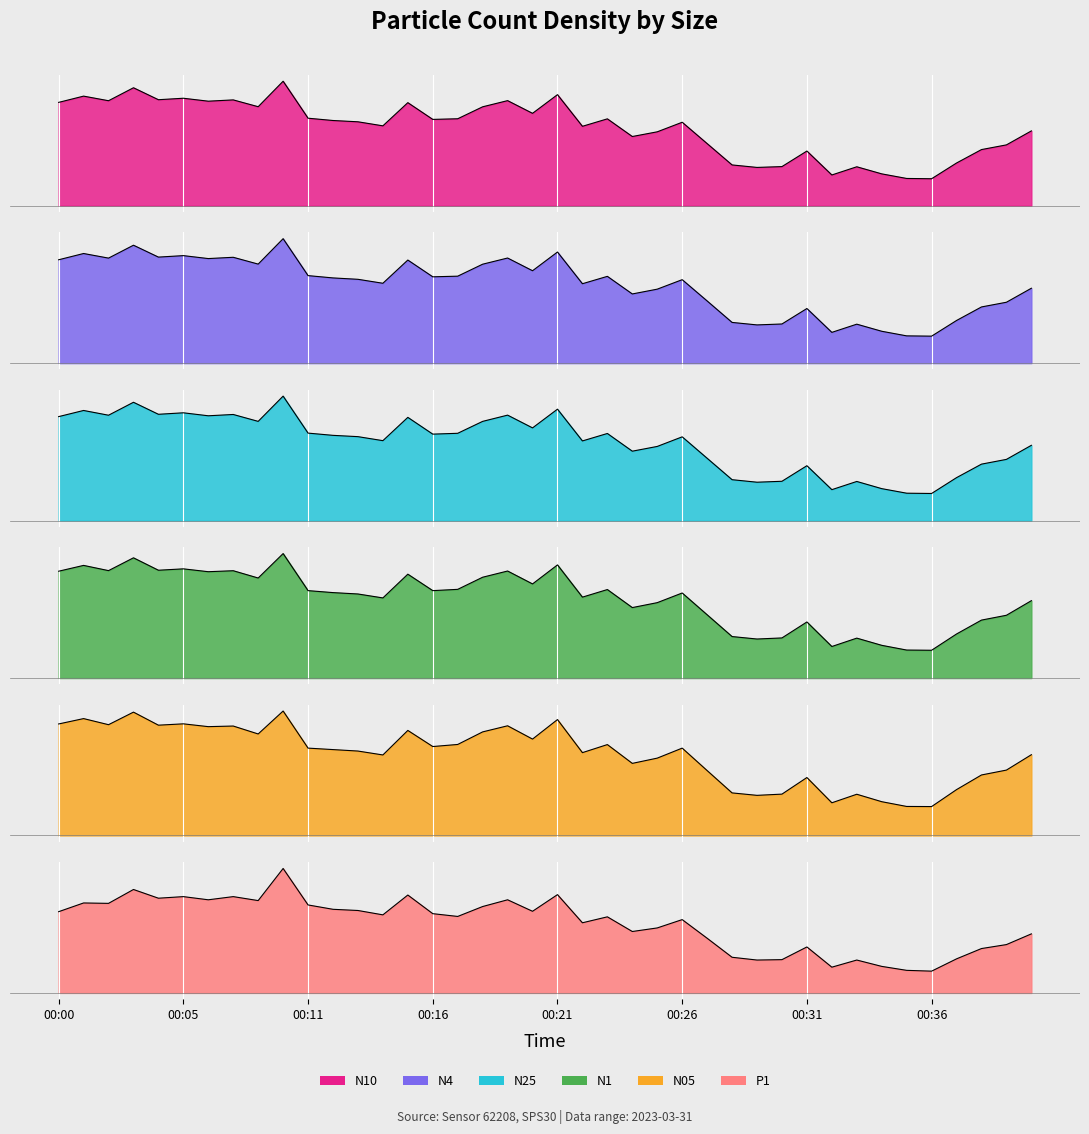

What are all the series names shown in the legend?

N10, N4, N25, N1, N05, P1